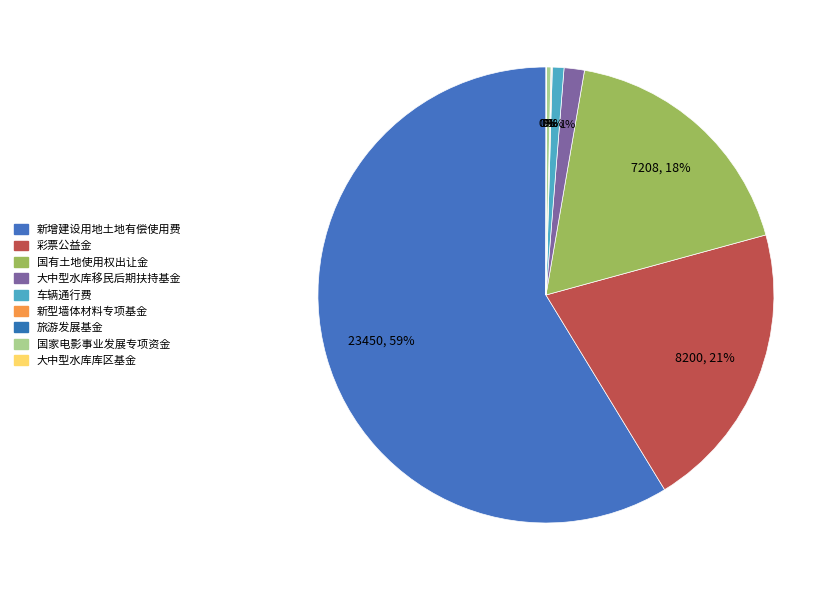

What is the ratio of the value at 彩票公益金 to the value at 大中型水库库区基金?

482.4